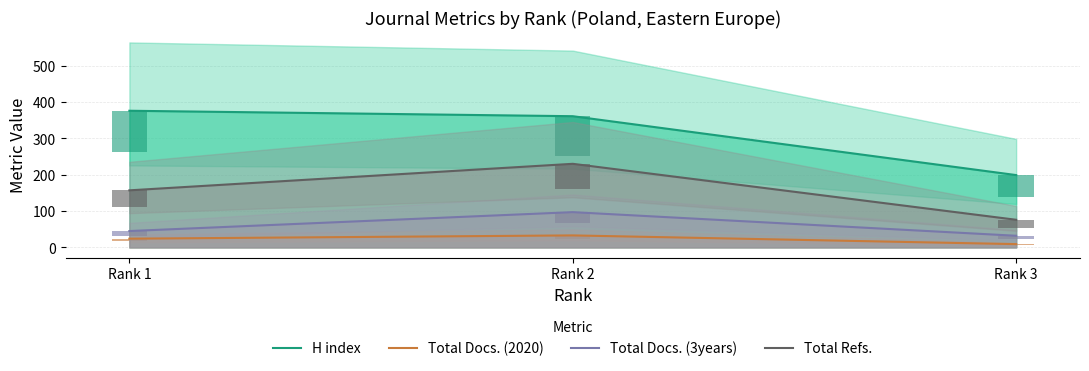

The value of H index at Rank 2 is 530. True or false?

False